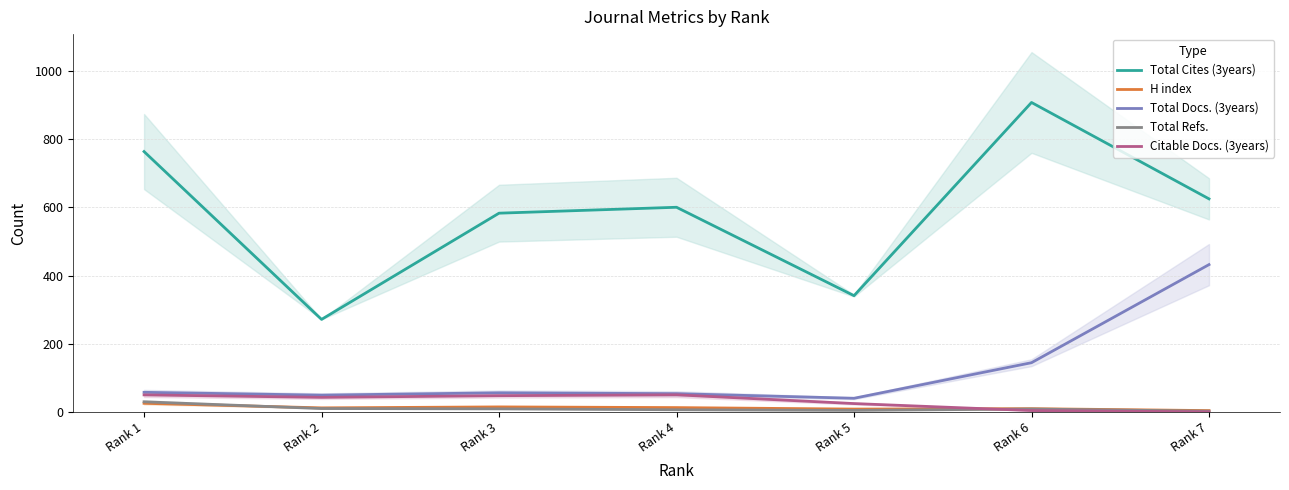

How many interior local peaks does the Citable Docs. (3years) series have?

1